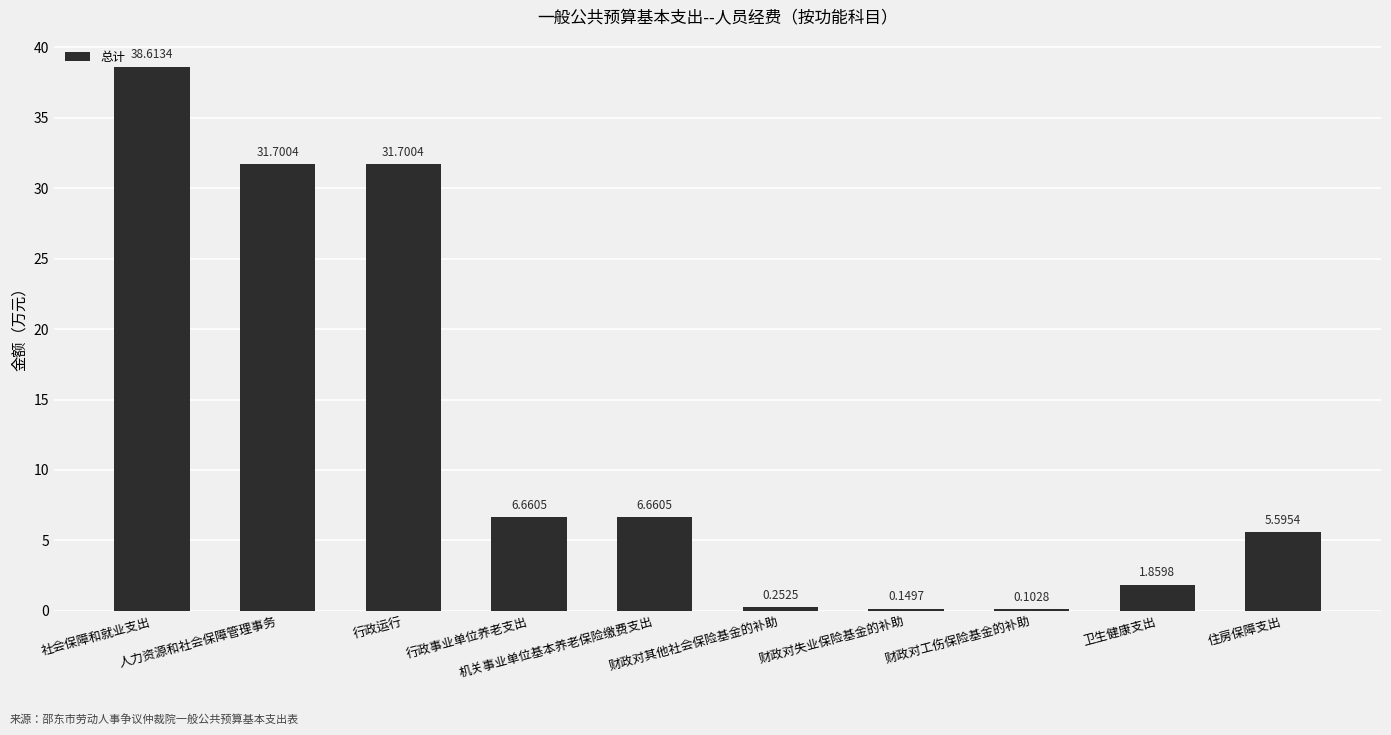

Are the bars horizontal?

No